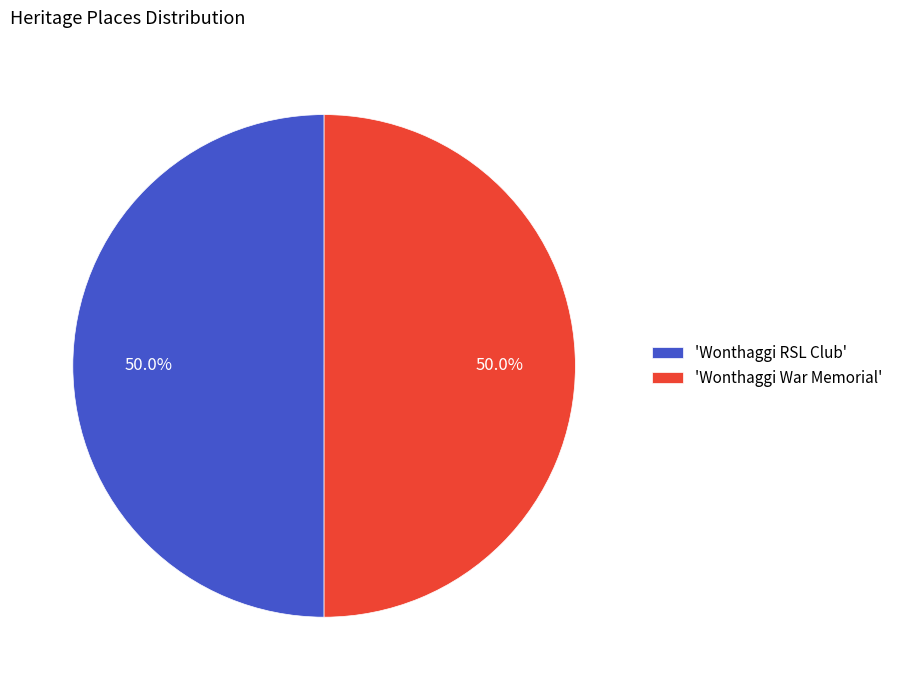

What percentage do 'Wonthaggi War Memorial' and 'Wonthaggi RSL Club' together represent?

100.0%